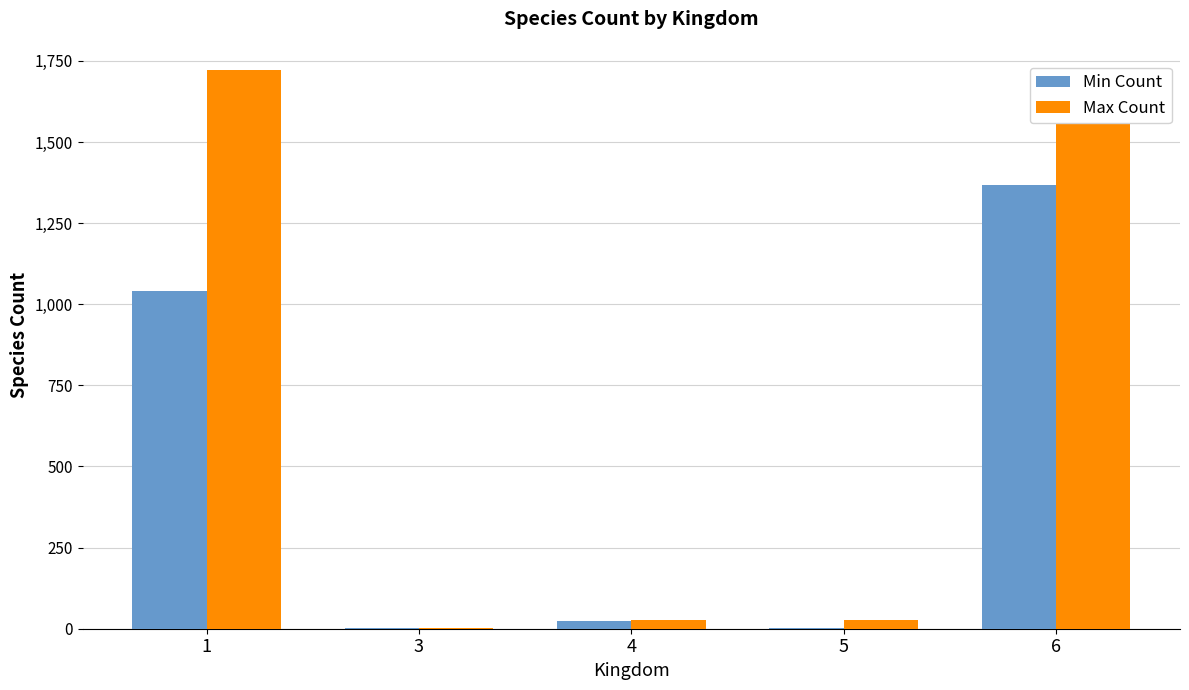

At which label is Max Count closest to 863?

6